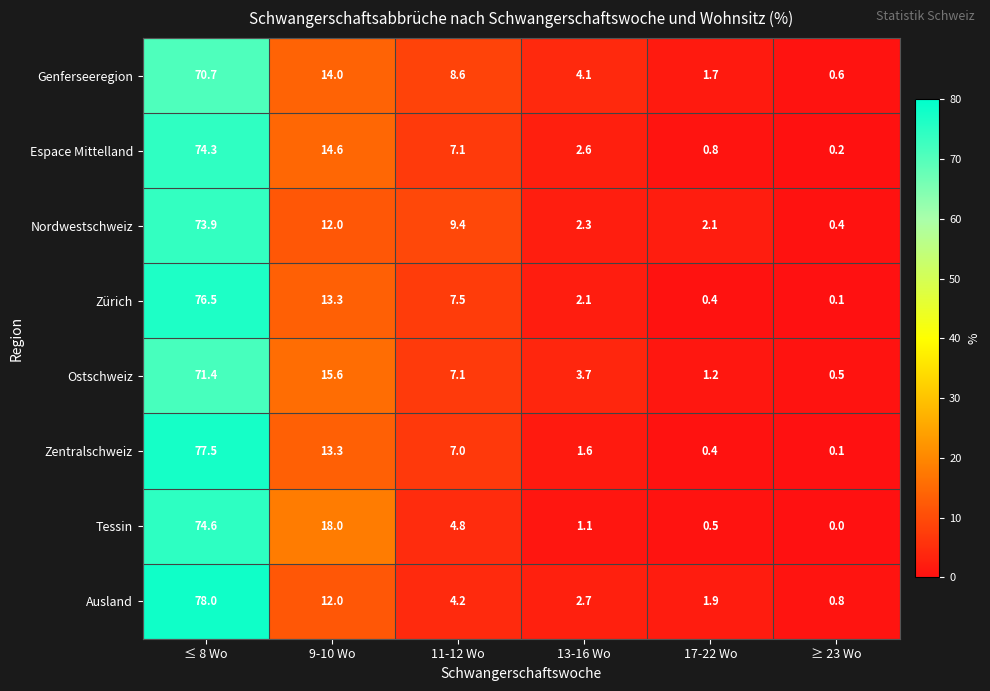

Is it true that Ostschweiz equals 71.4 at ≤ 8 Wo?

True